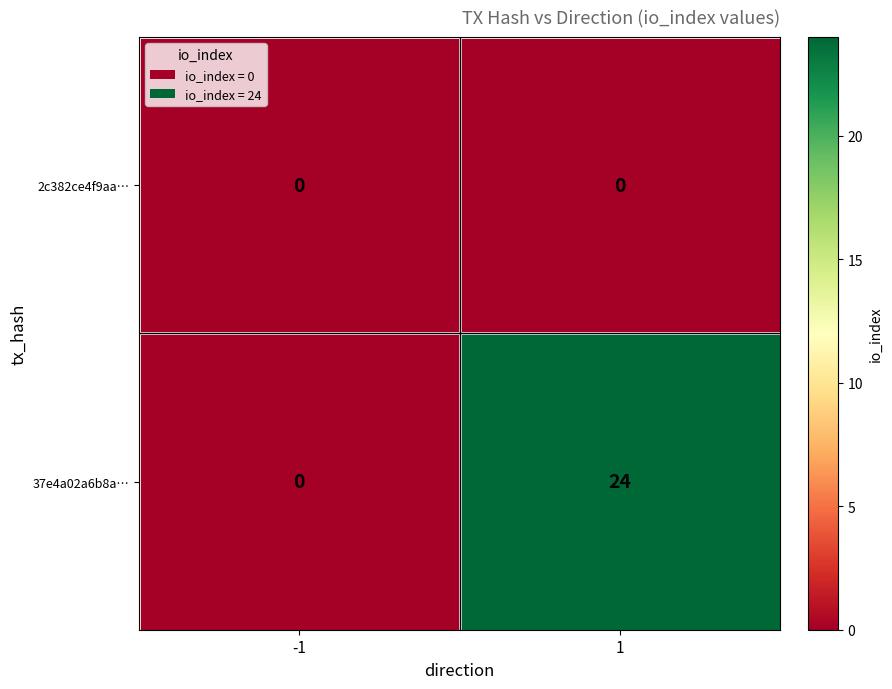

What is the difference between the highest and lowest values at 1?

24